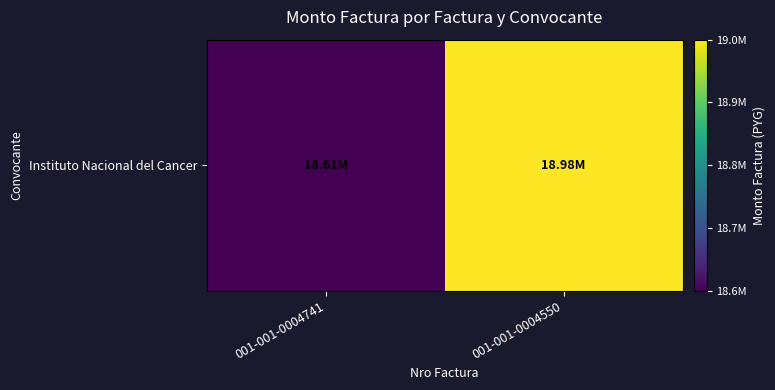

Which category has the lowest value across all series?

001-001-0004741